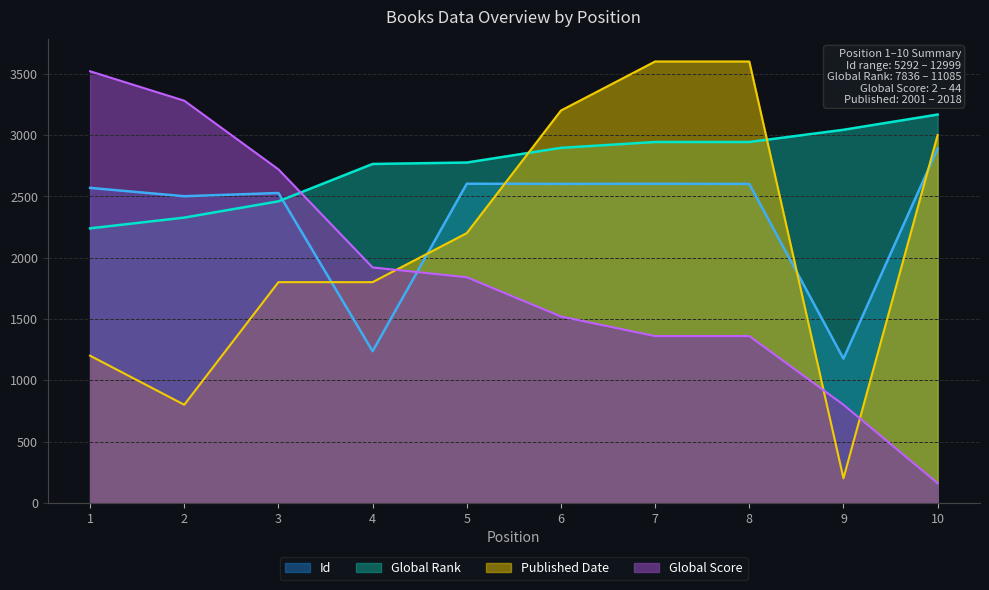

How many distinct data groups are displayed?

4